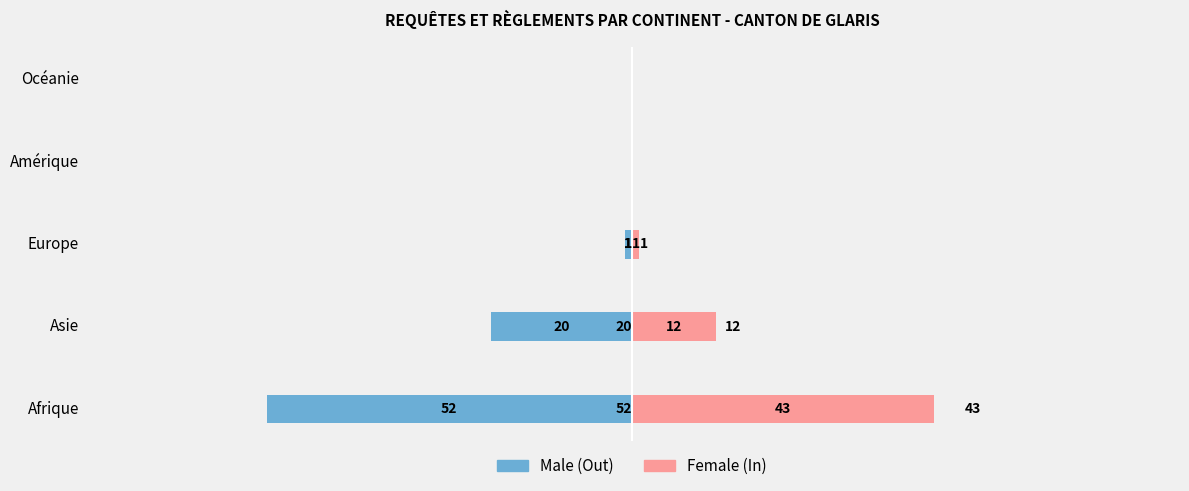

True or false: Male has a value of 0 at Amérique.

True